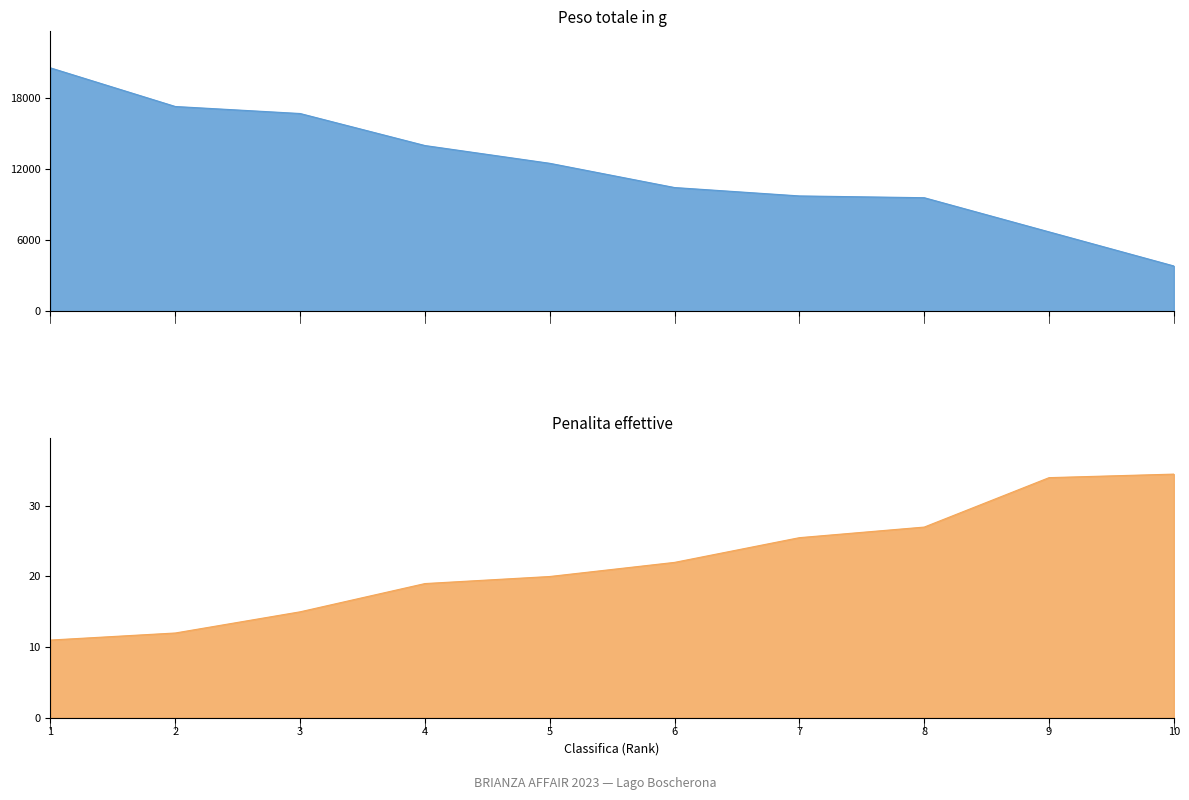

List the labels in order of Penalita effettive value, largest first.

10, 9, 8, 7, 6, 5, 4, 3, 2, 1